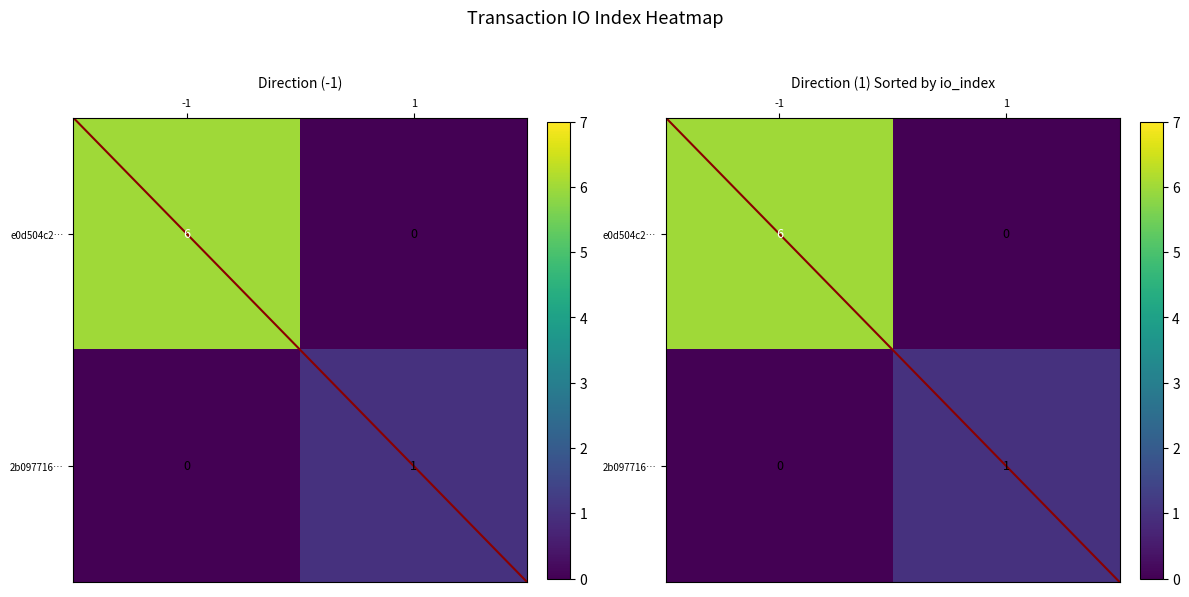

The 2b097716… series shows 1 at 1. True or false?

True